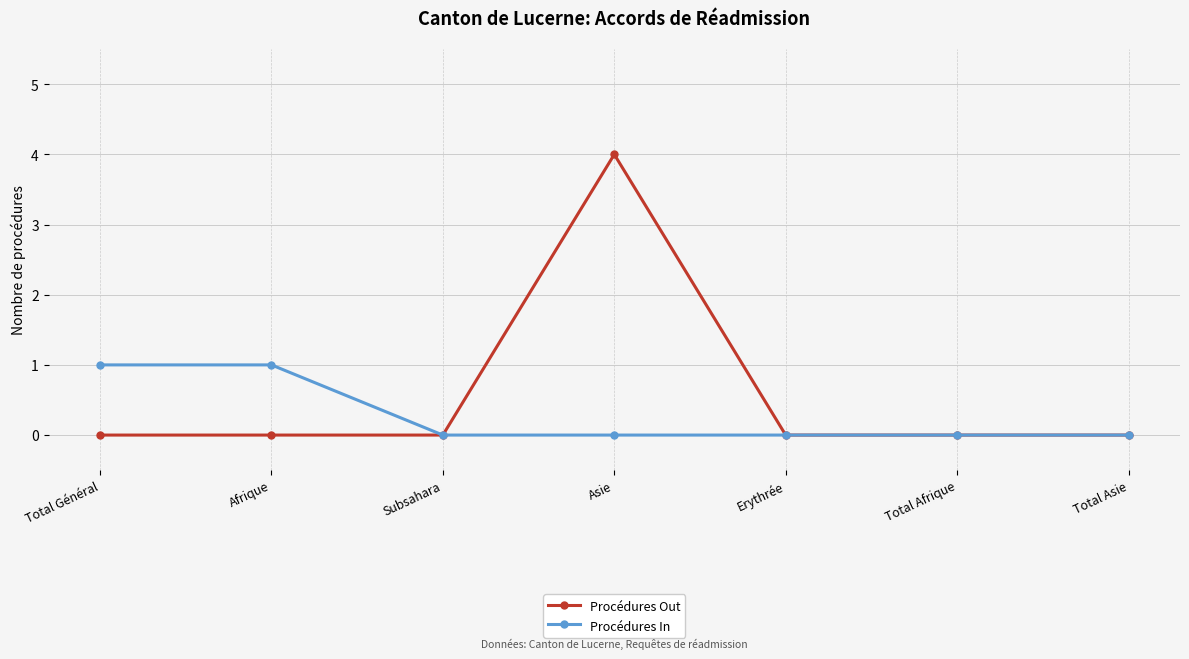

How many Procédures In values are between 0 and 1?

7